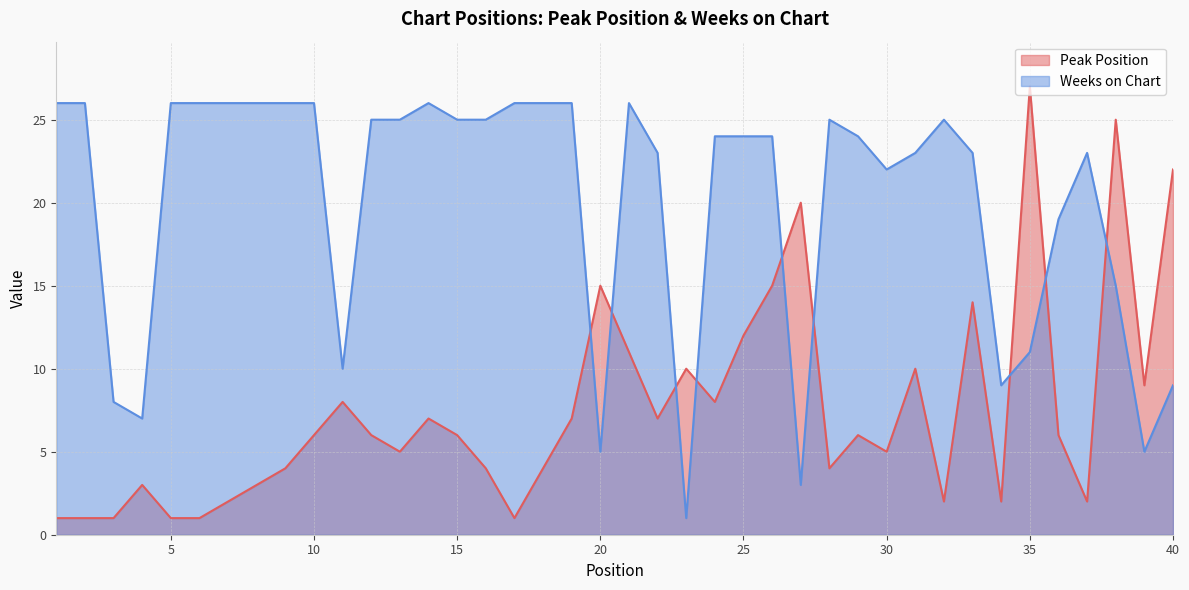

What is the maximum value shown in the chart?

27